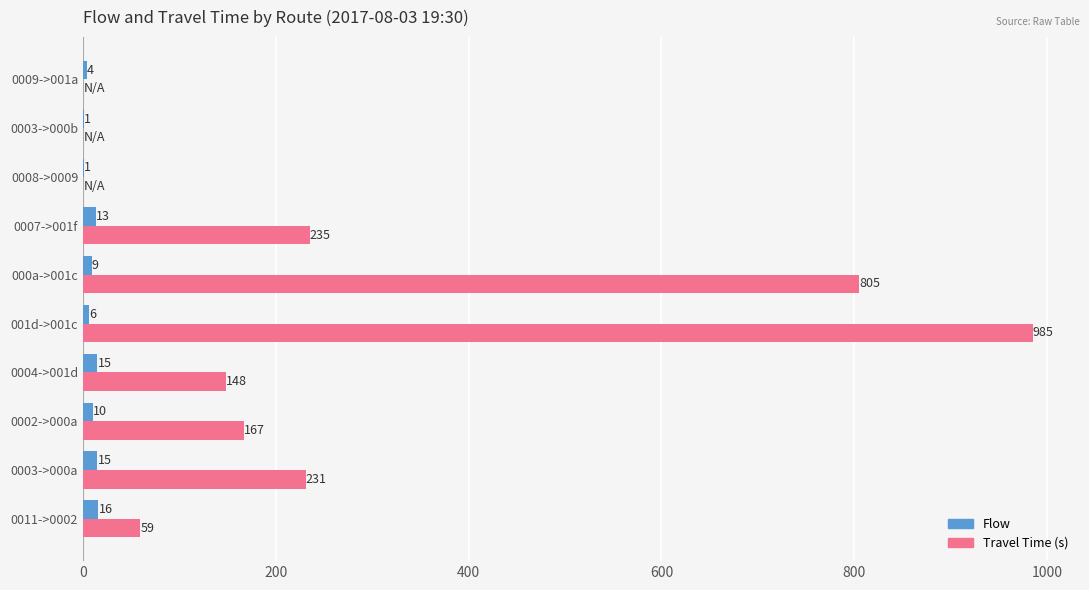

At which category does the chart reach its peak across all series?

001d->001c